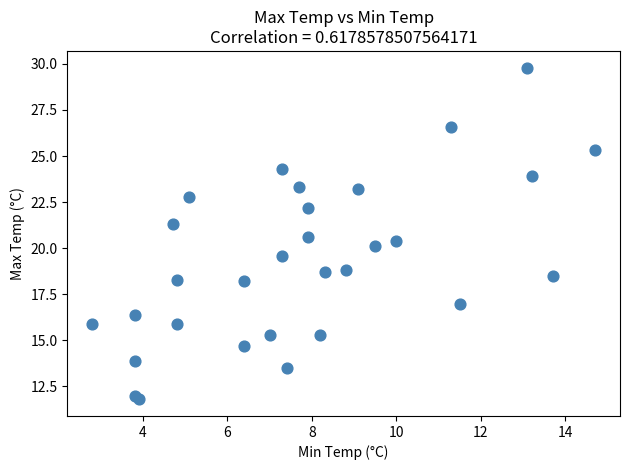

What is the range of Y values (max minus min)?

18.0